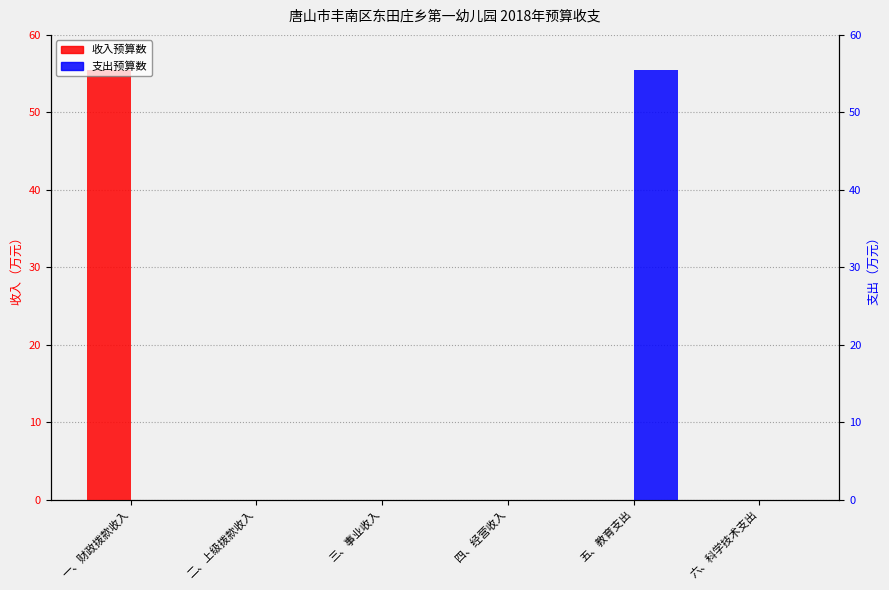

Which series has the largest range (max minus min)?

收入预算数